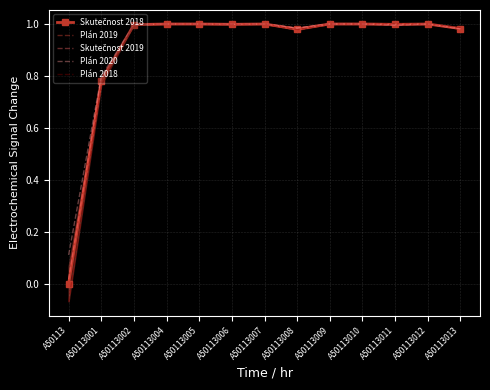

Reading right to left, list all the values displayed in this chart.

Skutečnost 2018: A50113013=1.0	A50113012=1.0	A50113011=1.0	A50113010=1.0	A50113009=1.0	A50113008=1.0	A50113007=1.0	A50113006=1.0	A50113005=1.0	A50113004=1.0	A50113002=1.0	A50113001=0.8	A50113=0.0
Plán 2019: A50113013=1.0	A50113012=1.0	A50113011=1.0	A50113010=1.0	A50113009=1.0	A50113008=1.0	A50113007=1.0	A50113006=1.0	A50113005=1.0	A50113004=1.0	A50113002=1.0	A50113001=0.8	A50113=0.0
Skutečnost 2019: A50113013=1.0	A50113012=1.0	A50113011=1.0	A50113010=1.0	A50113009=1.0	A50113008=1.0	A50113007=1.0	A50113006=1.0	A50113005=1.0	A50113004=1.0	A50113002=1.0	A50113001=0.8	A50113=0.0
Plán 2020: A50113013=1.0	A50113012=1.0	A50113011=1.0	A50113010=1.0	A50113009=1.0	A50113008=1.0	A50113007=1.0	A50113006=1.0	A50113005=1.0	A50113004=1.0	A50113002=1.0	A50113001=0.8	A50113=0.1
Plán 2018: A50113013=1.0	A50113012=1.0	A50113011=1.0	A50113010=1.0	A50113009=1.0	A50113008=1.0	A50113007=1.0	A50113006=1.0	A50113005=1.0	A50113004=1.0	A50113002=1.0	A50113001=0.8	A50113=-0.1